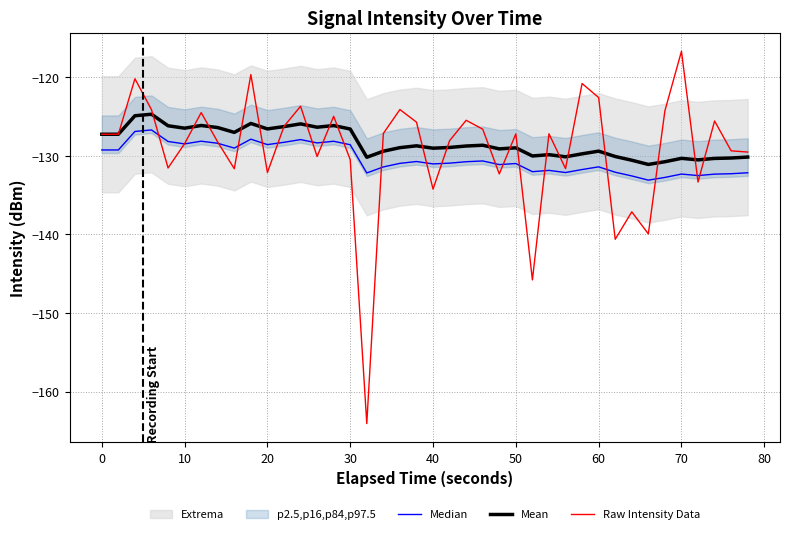

Reading left to right, what are all the values shown in this chart?

Median: -129.2	-129.2	-126.9	-126.7	-128.2	-128.5	-128.1	-128.4	-129.0	-127.9	-128.6	-128.3	-127.9	-128.3	-128.1	-128.6	-132.2	-131.4	-130.9	-130.7	-131.0	-130.9	-130.7	-130.6	-131.1	-131.0	-132.0	-131.8	-132.1	-131.7	-131.4	-132.1	-132.5	-133.1	-132.7	-132.3	-132.5	-132.3	-132.3	-132.1
Mean: -127.2	-127.2	-124.9	-124.7	-126.2	-126.5	-126.1	-126.4	-127.0	-125.9	-126.6	-126.3	-125.9	-126.3	-126.1	-126.6	-130.2	-129.4	-128.9	-128.7	-129.0	-128.9	-128.7	-128.6	-129.1	-129.0	-130.0	-129.8	-130.1	-129.7	-129.4	-130.1	-130.5	-131.1	-130.7	-130.3	-130.5	-130.3	-130.3	-130.1
Raw Intensity Data: -127.2	-127.2	-120.2	-124.1	-131.5	-128.4	-124.5	-128.2	-131.6	-119.6	-132.1	-126.2	-123.7	-130.1	-125.0	-130.5	-164.1	-127.1	-124.1	-125.7	-134.2	-128.1	-125.5	-126.6	-132.3	-127.2	-145.8	-127.2	-131.6	-120.8	-122.6	-140.6	-137.1	-139.9	-124.3	-116.7	-133.3	-125.5	-129.4	-129.5